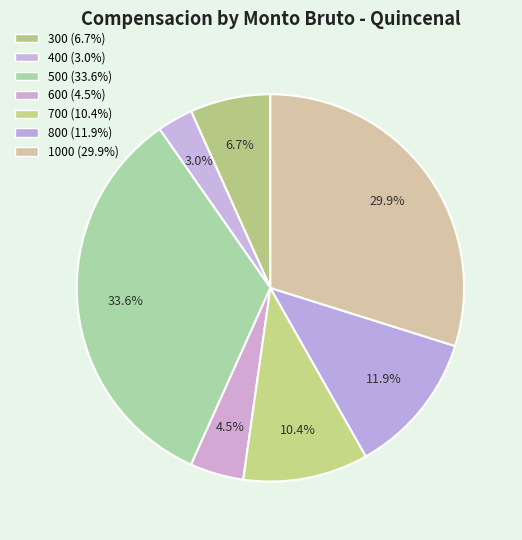

How many segments does this pie chart have?

7